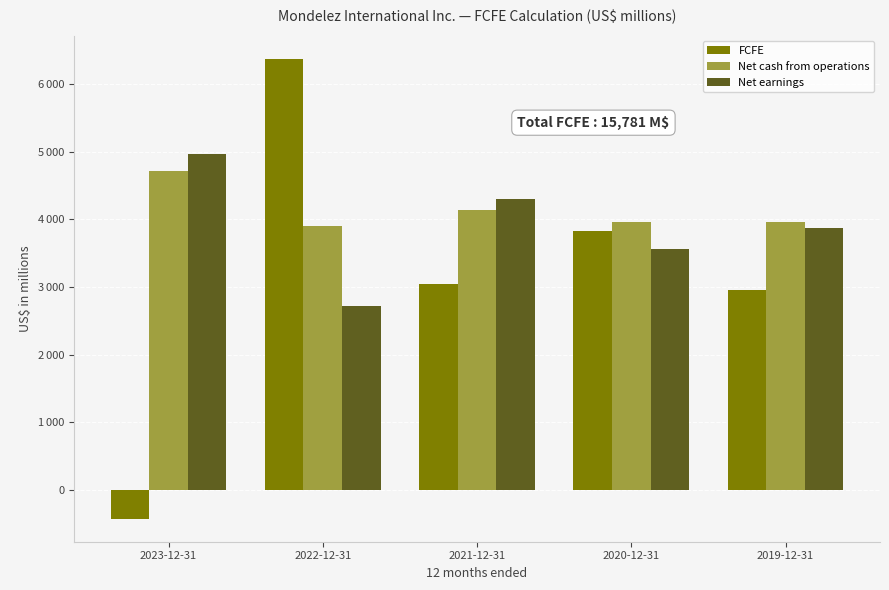

Read the FCFE value at 2022-12-31.

6374